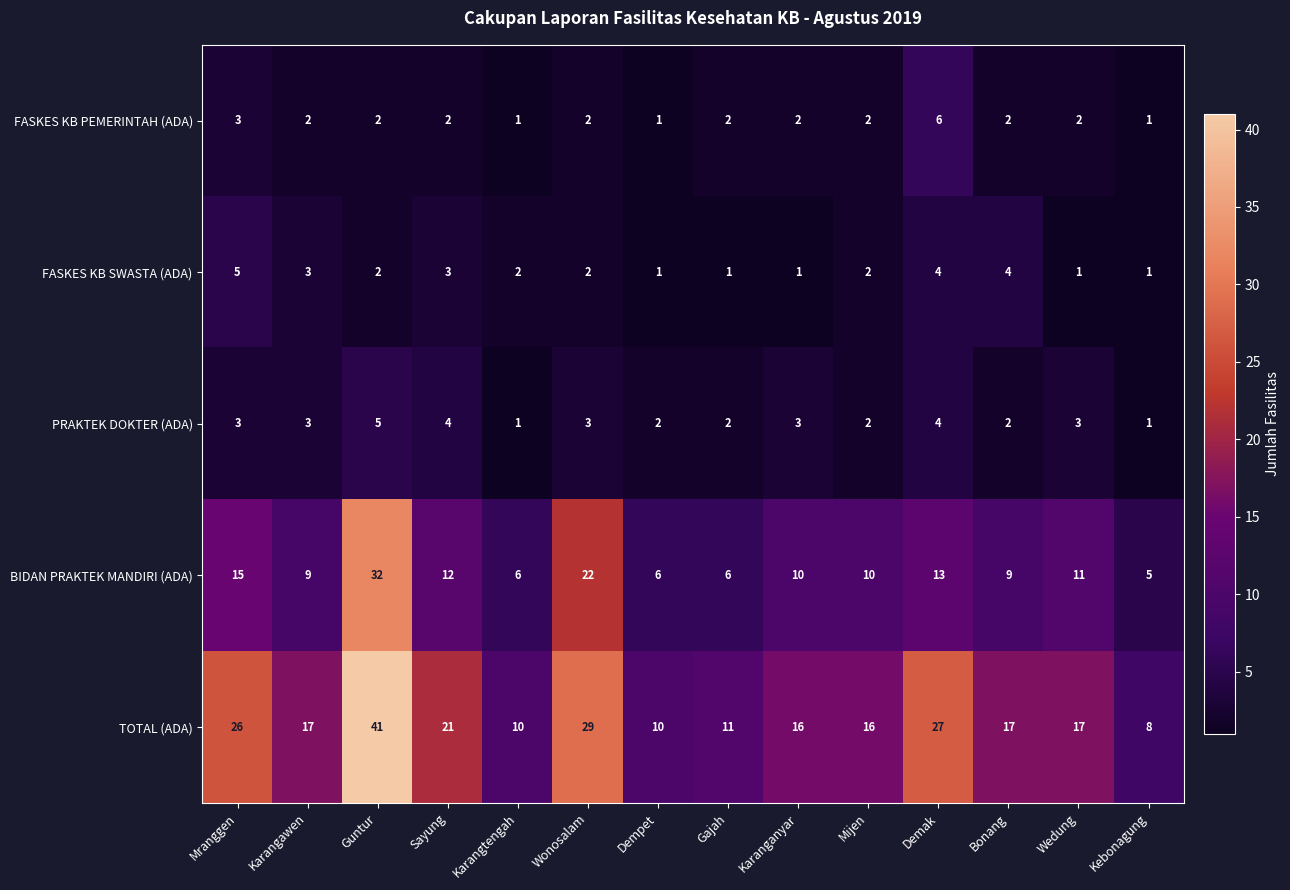

At how many categories does at least one series exceed 19?

5